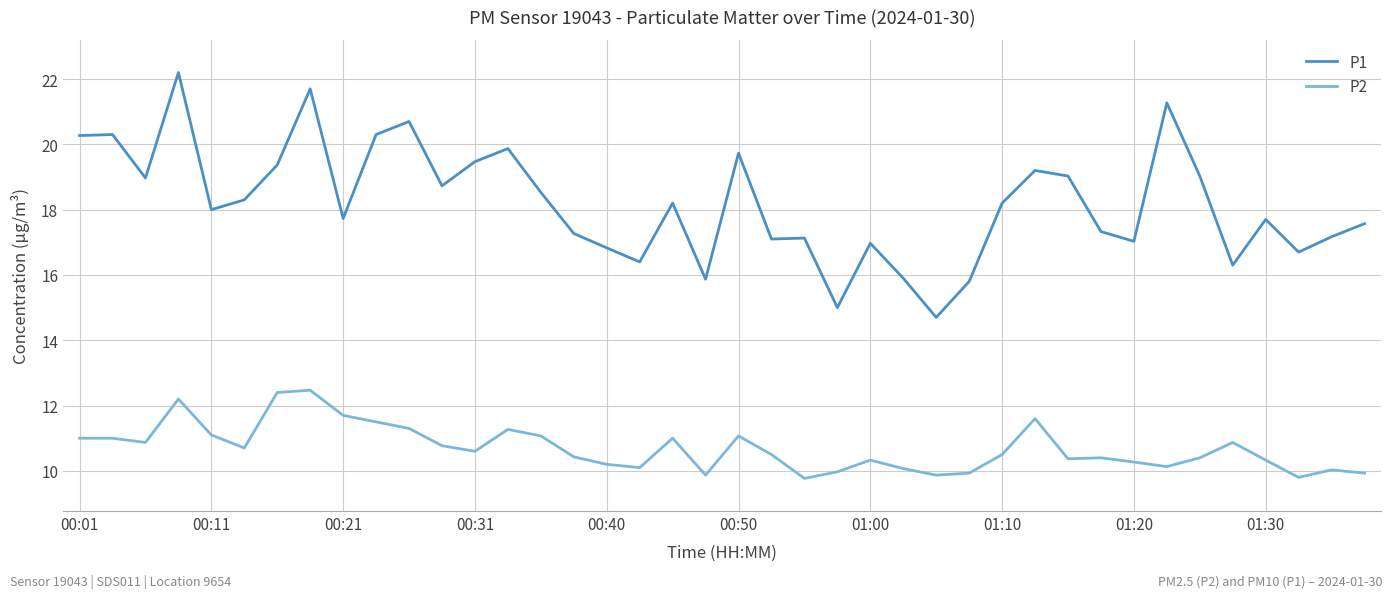

What is the difference between the maximum and minimum values in the P1 series?

7.5